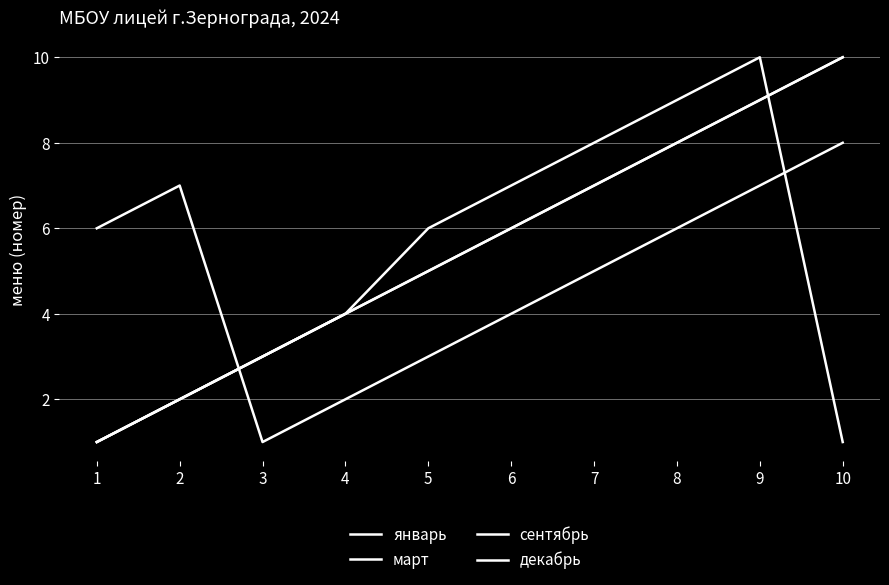

What is the maximum value for сентябрь?

10